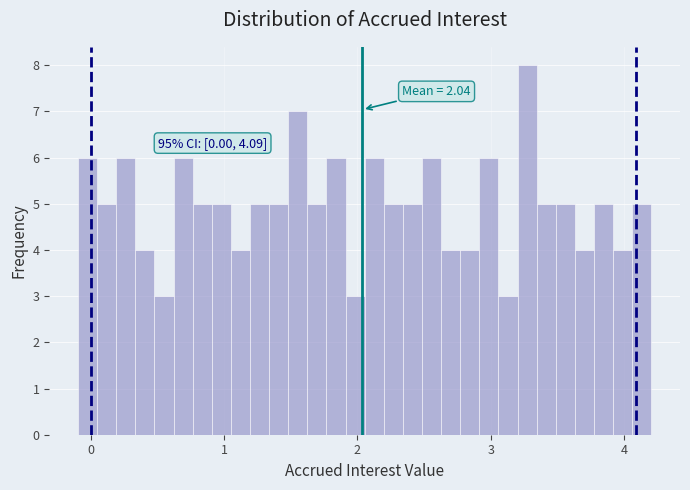

Around what value on the x-axis is the tallest bar? Give the approximate position of its centre, as read against the axis.

3.3